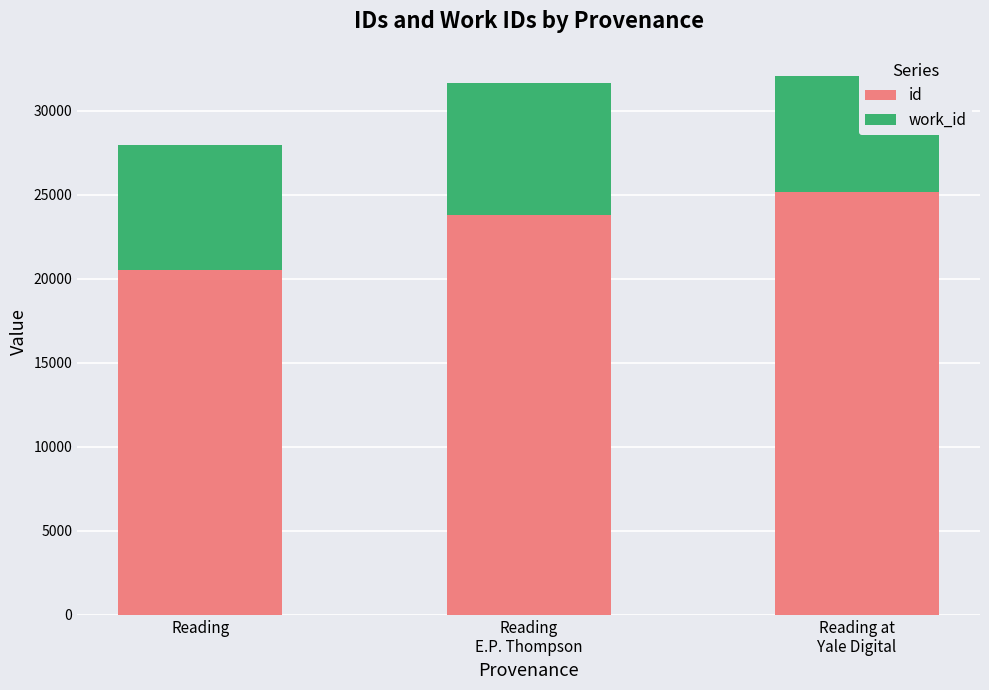

How many data points does each series have?

3